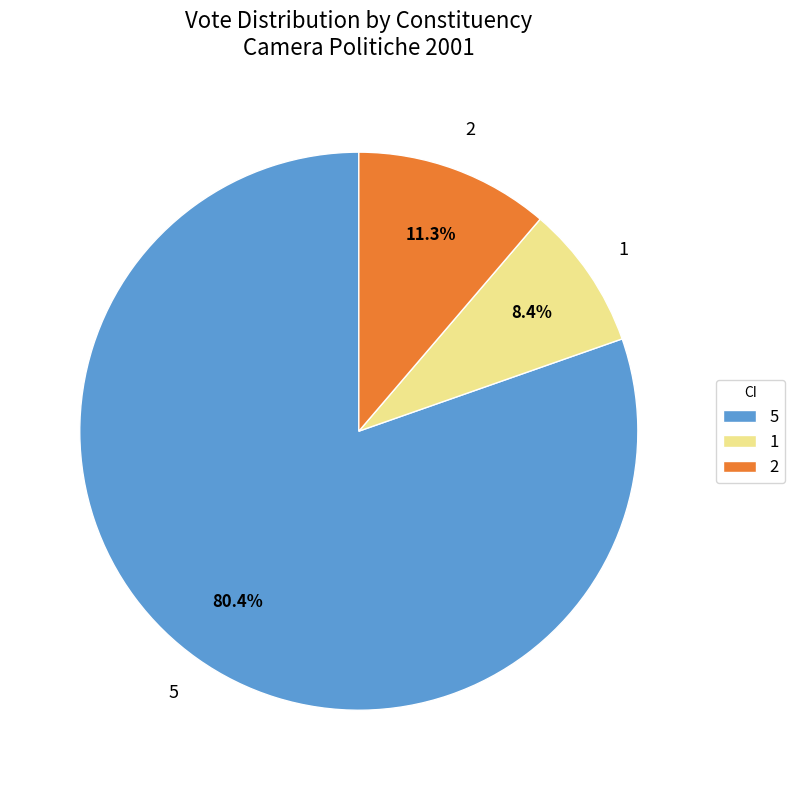

Is there a majority slice in this chart?

Yes